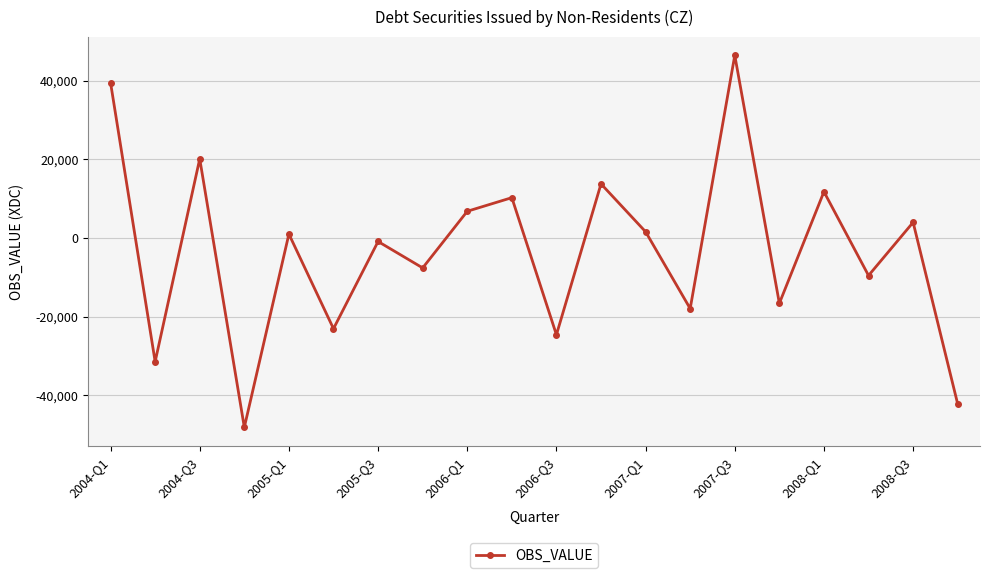

True or false: there are more than 2 points higher than both neighbors.

True